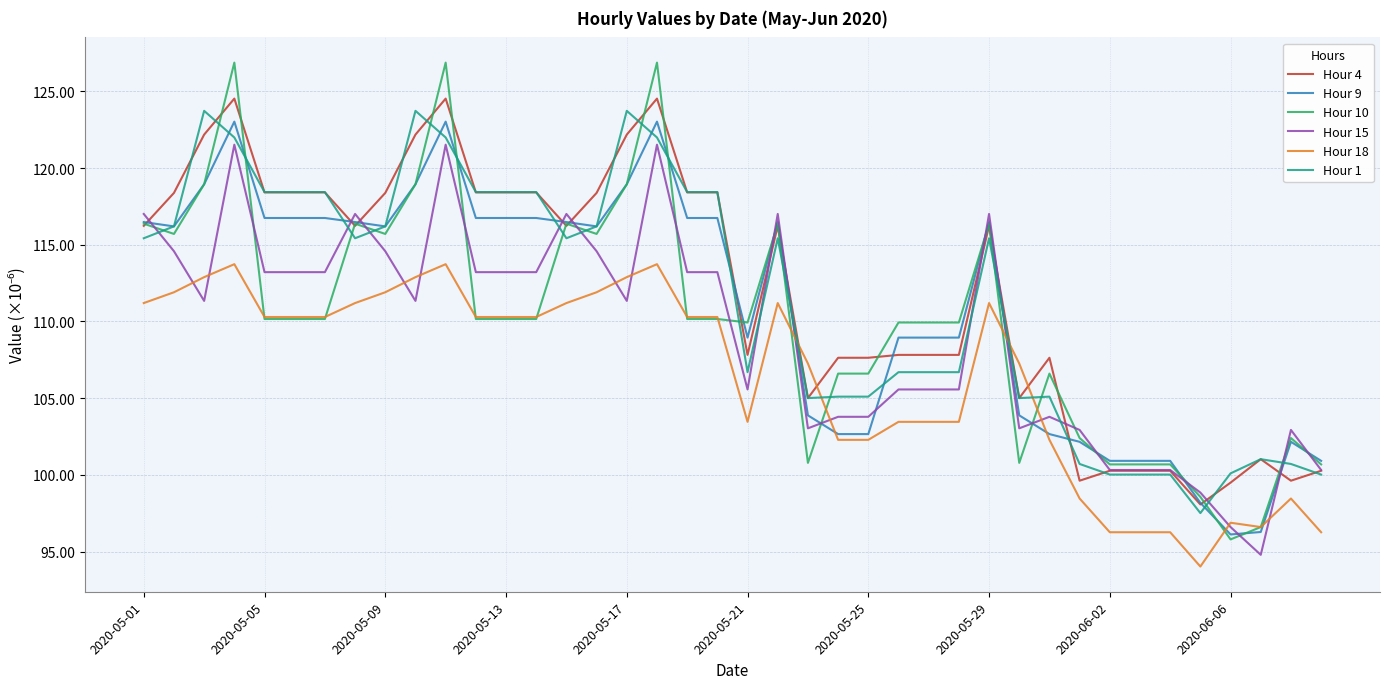

How many times do Hour 18 and Hour 1 cross each other?

4